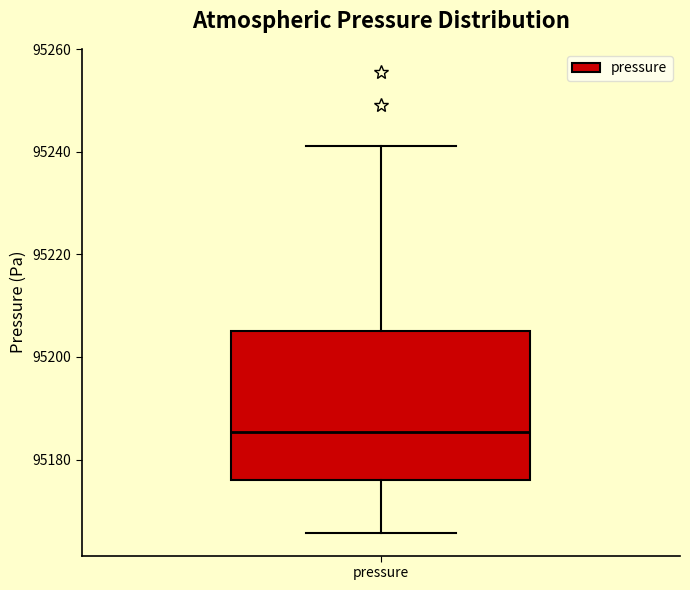

Read this box plot against the y-axis: the position of the median line, the range covered by the box, and the ends of both whiskers. The values are not printed on the chart, so give them approximately, as read against the axis.

median 95186, box 95176 to 95206, whiskers 95166 to 95242